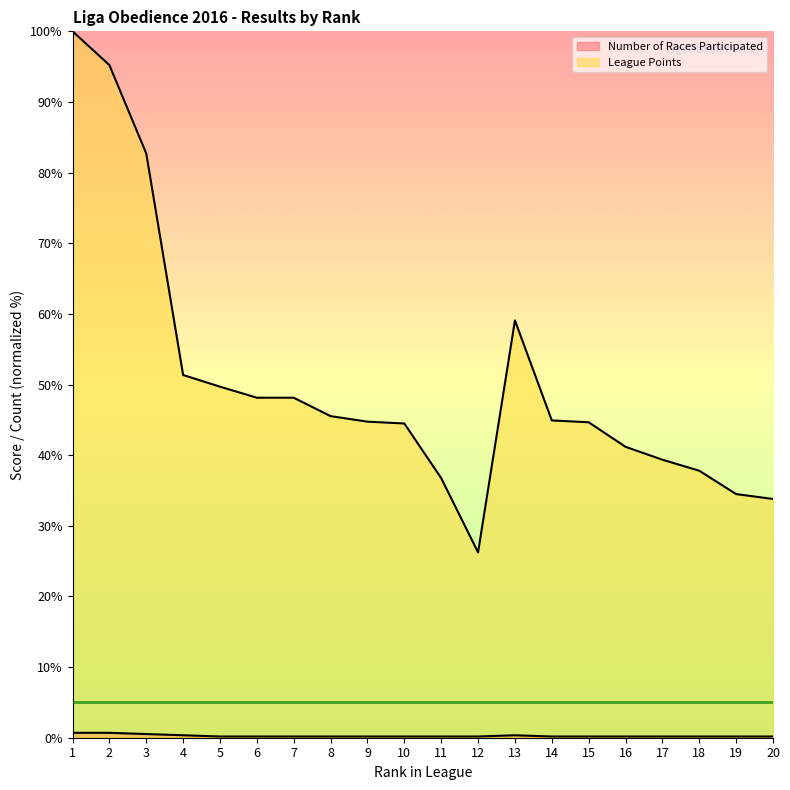

Between 3 and 18, which series saw the biggest shift?

League Points